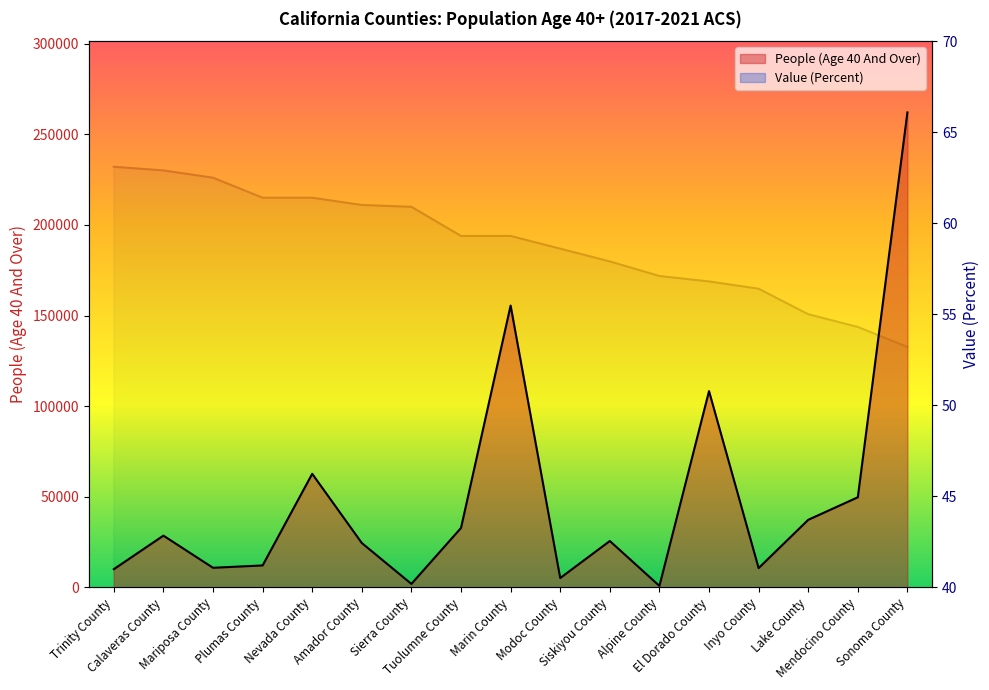

Which series has the largest total across all categories?

People (Age 40 And Over)